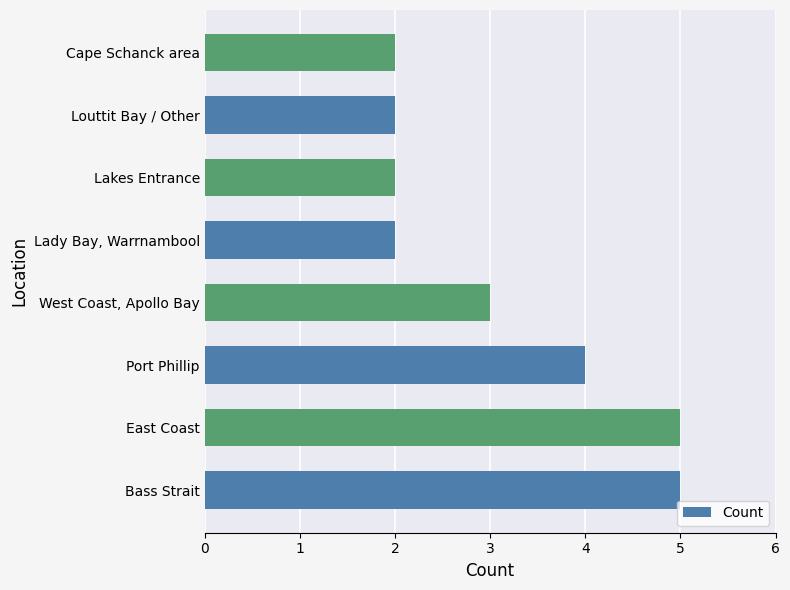

The chart shows a value of 3 at Port Phillip. True or false?

False